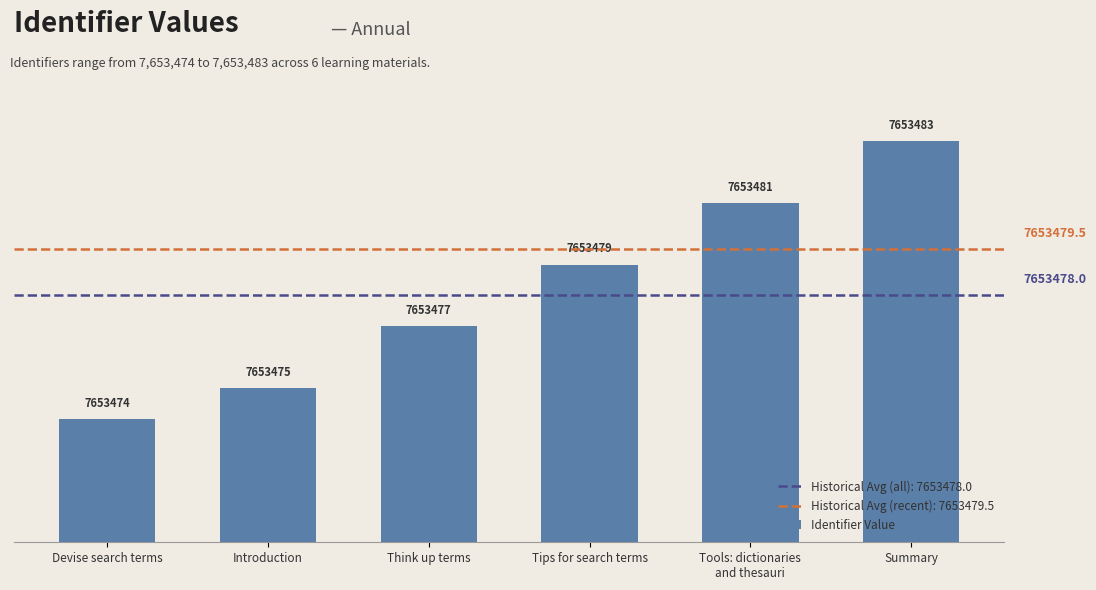

Are the bars horizontal?

No